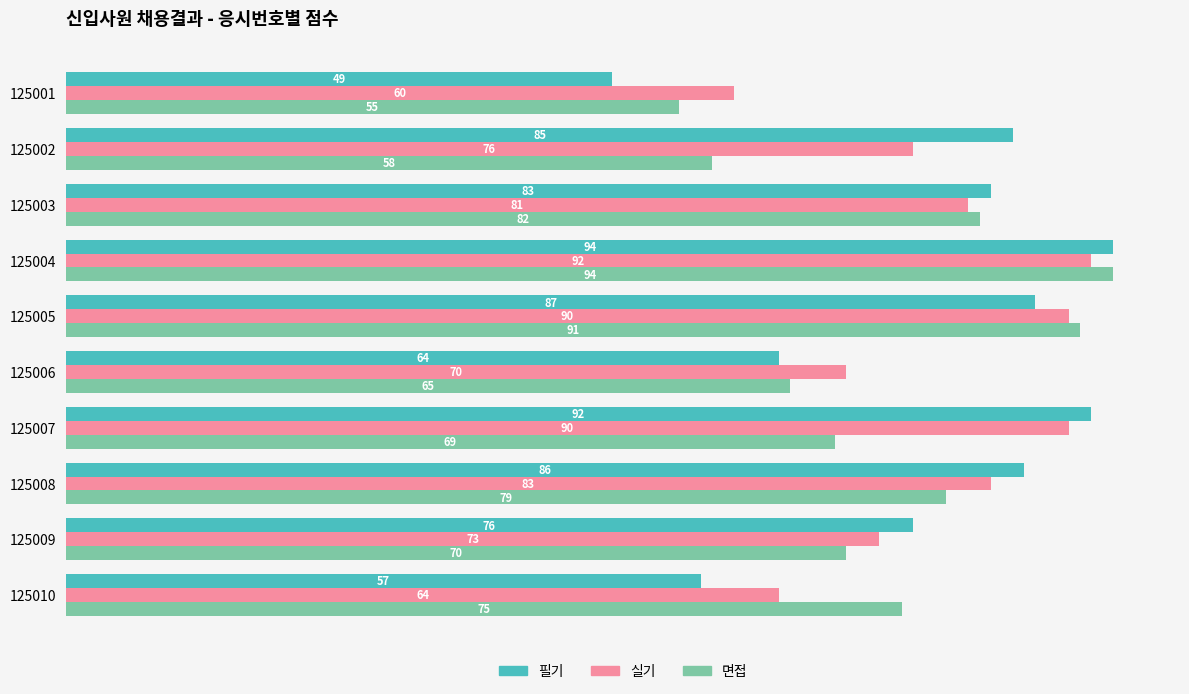

What is the spread (max minus min) of values at 125002?

27